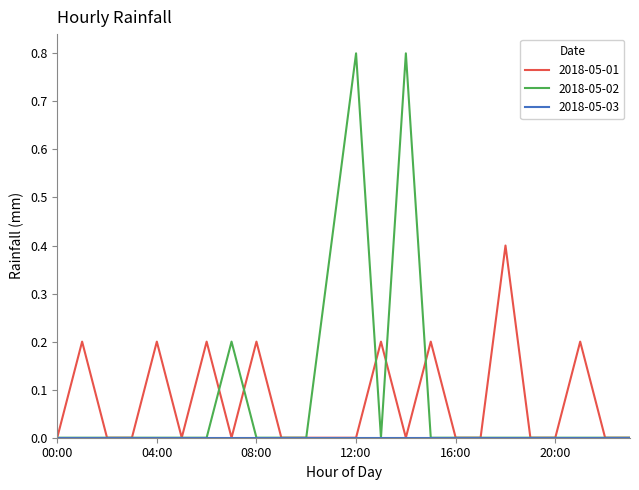

How many lines are shown in the chart?

3